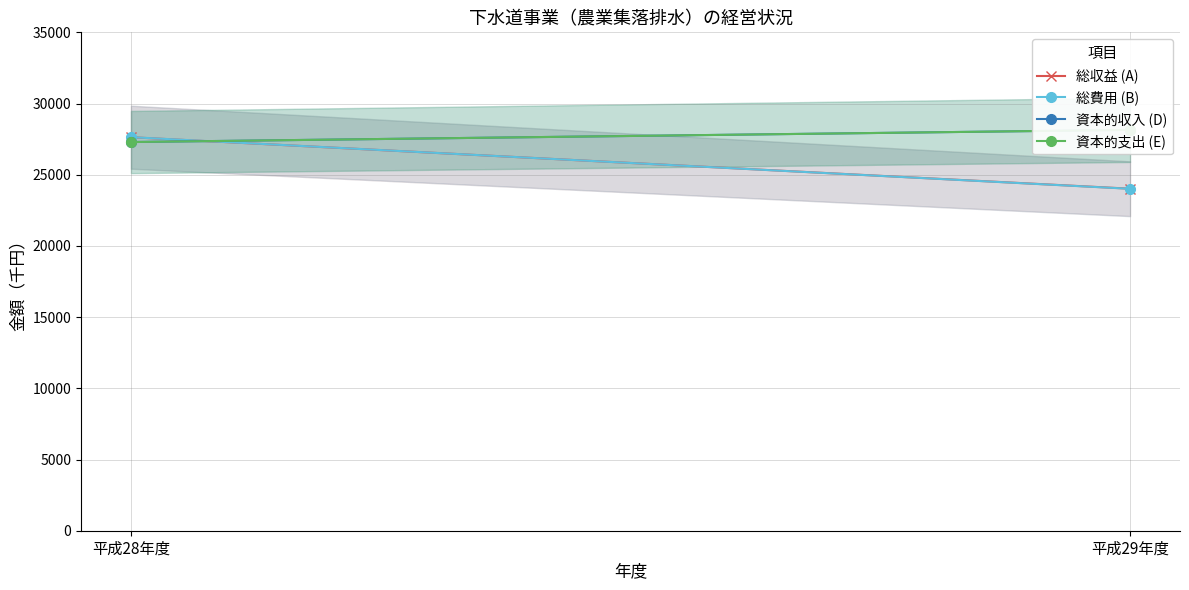

True or false: 総費用 (B) has a value of 41516 at 平成29年度.

False